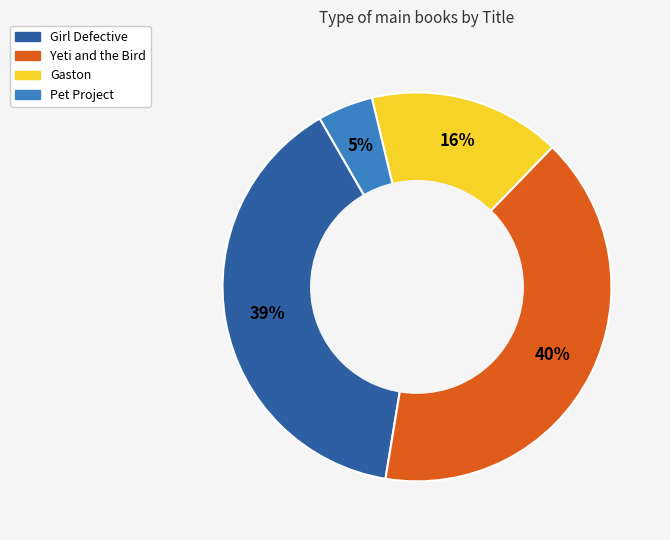

Rank the categories by value from highest to lowest.

Yeti and the Bird, Girl Defective, Gaston, Pet Project